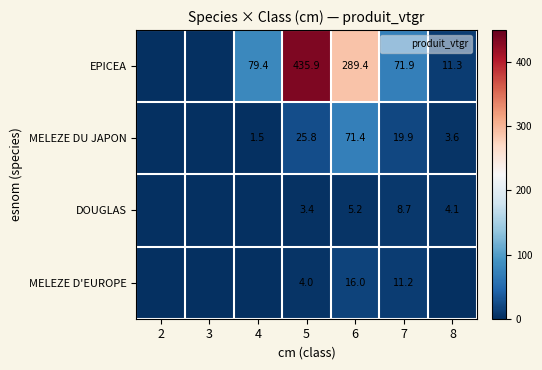

True or false: EPICEA has a value of 20.6 at 4.

False